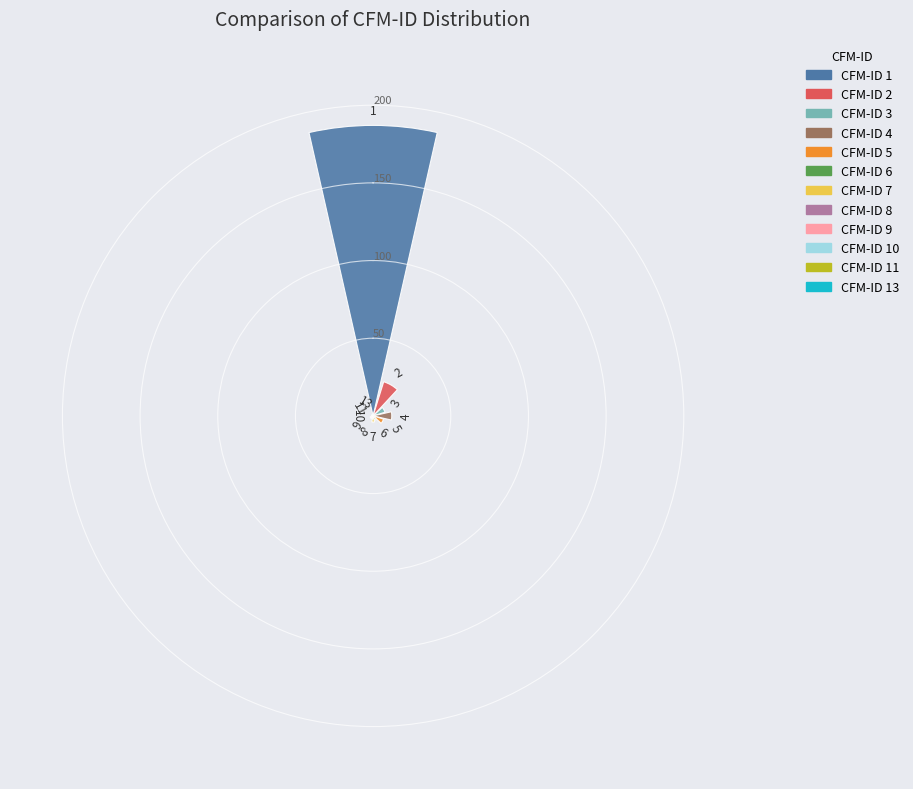

How many data points are less than 4?

6